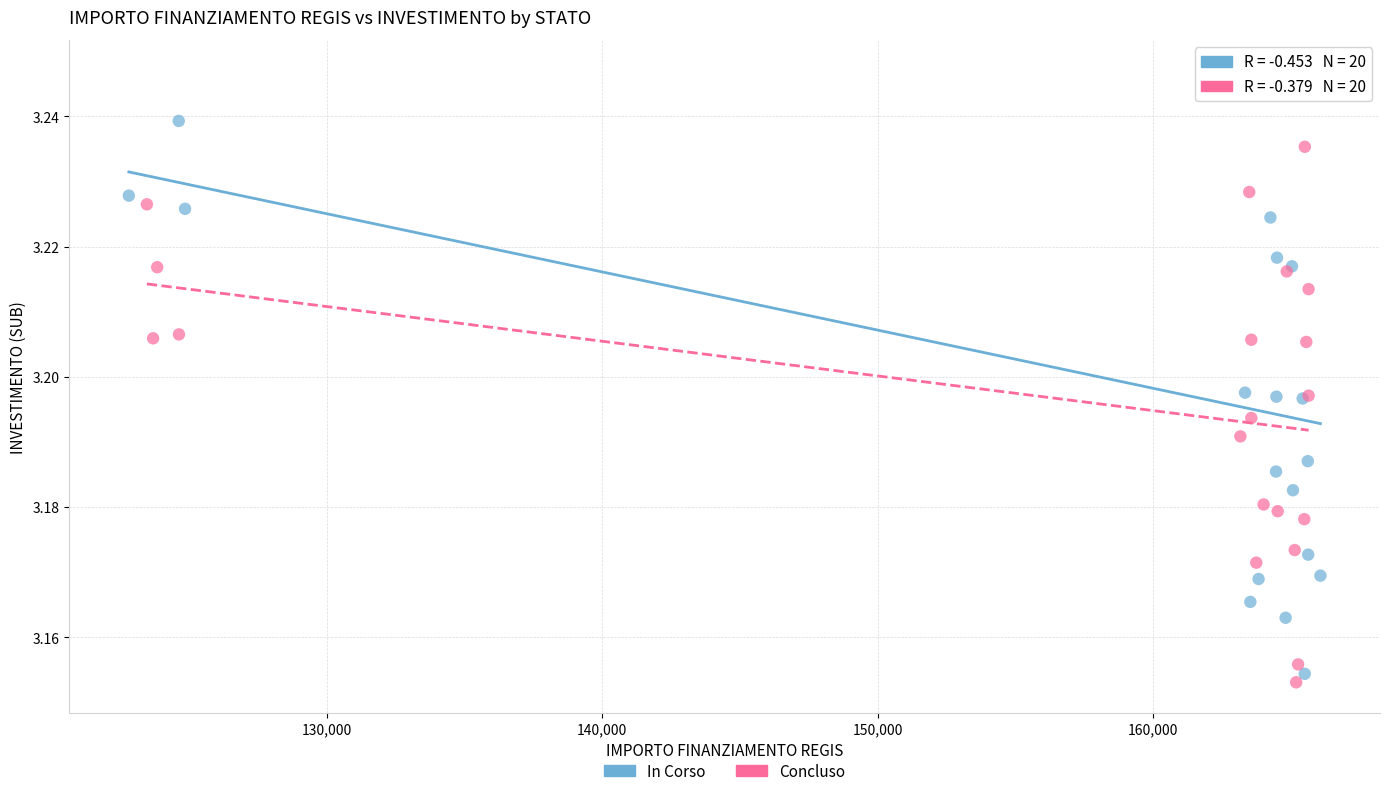

Which series contains the lowest Y value?

Concluso